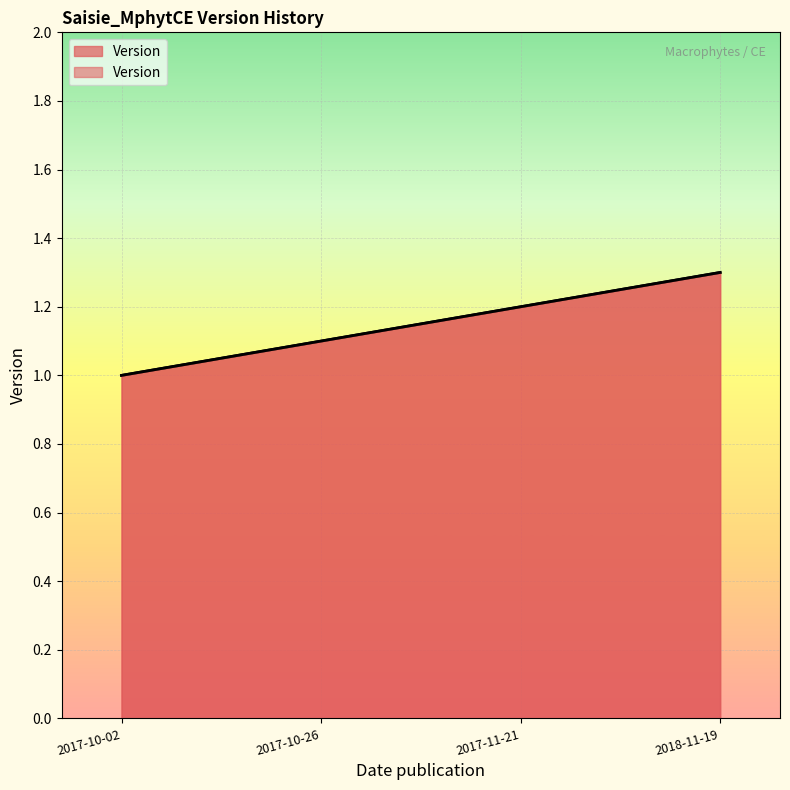

How many series are shown in this chart?

1